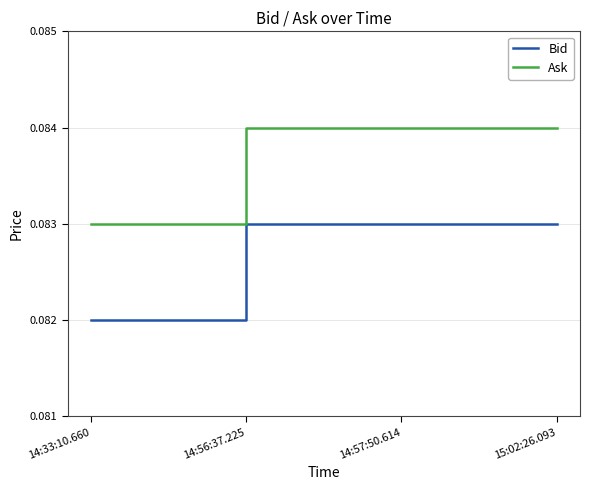

Which series has the largest total across all categories?

Ask